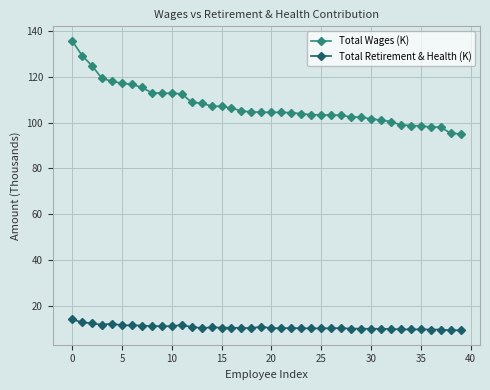

What is the smallest value displayed?

9.2